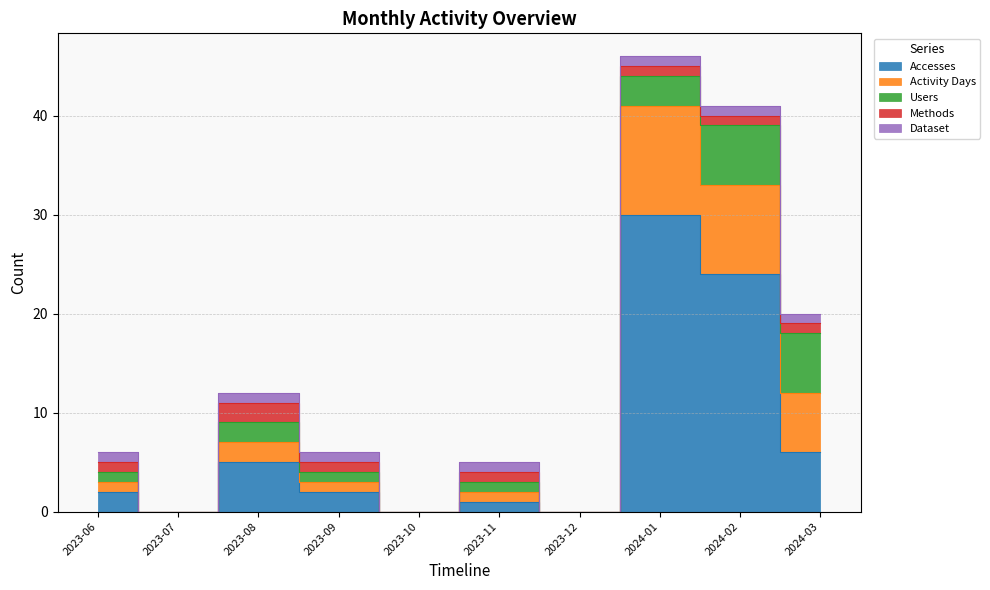

True or false: Dataset has a value of 1 at 2023-11.

True